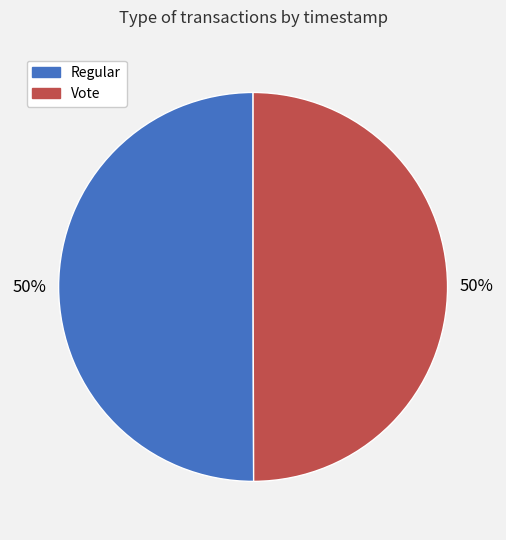

Combined, do Vote and Regular account for over 50%?

Yes